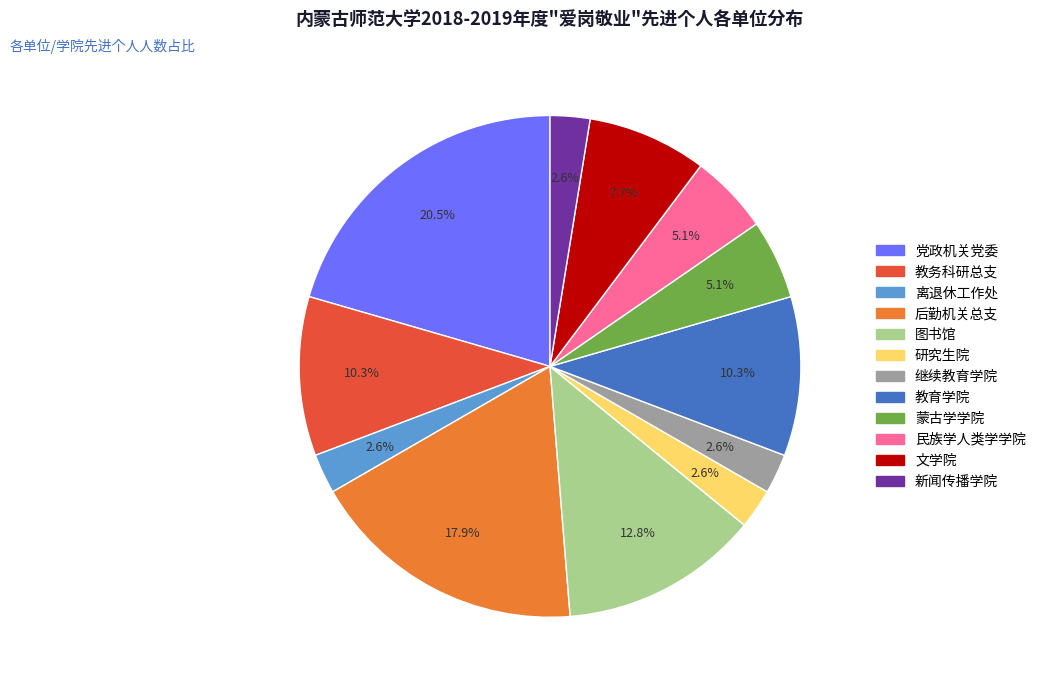

What is the largest slice in the pie chart?

党政机关党委